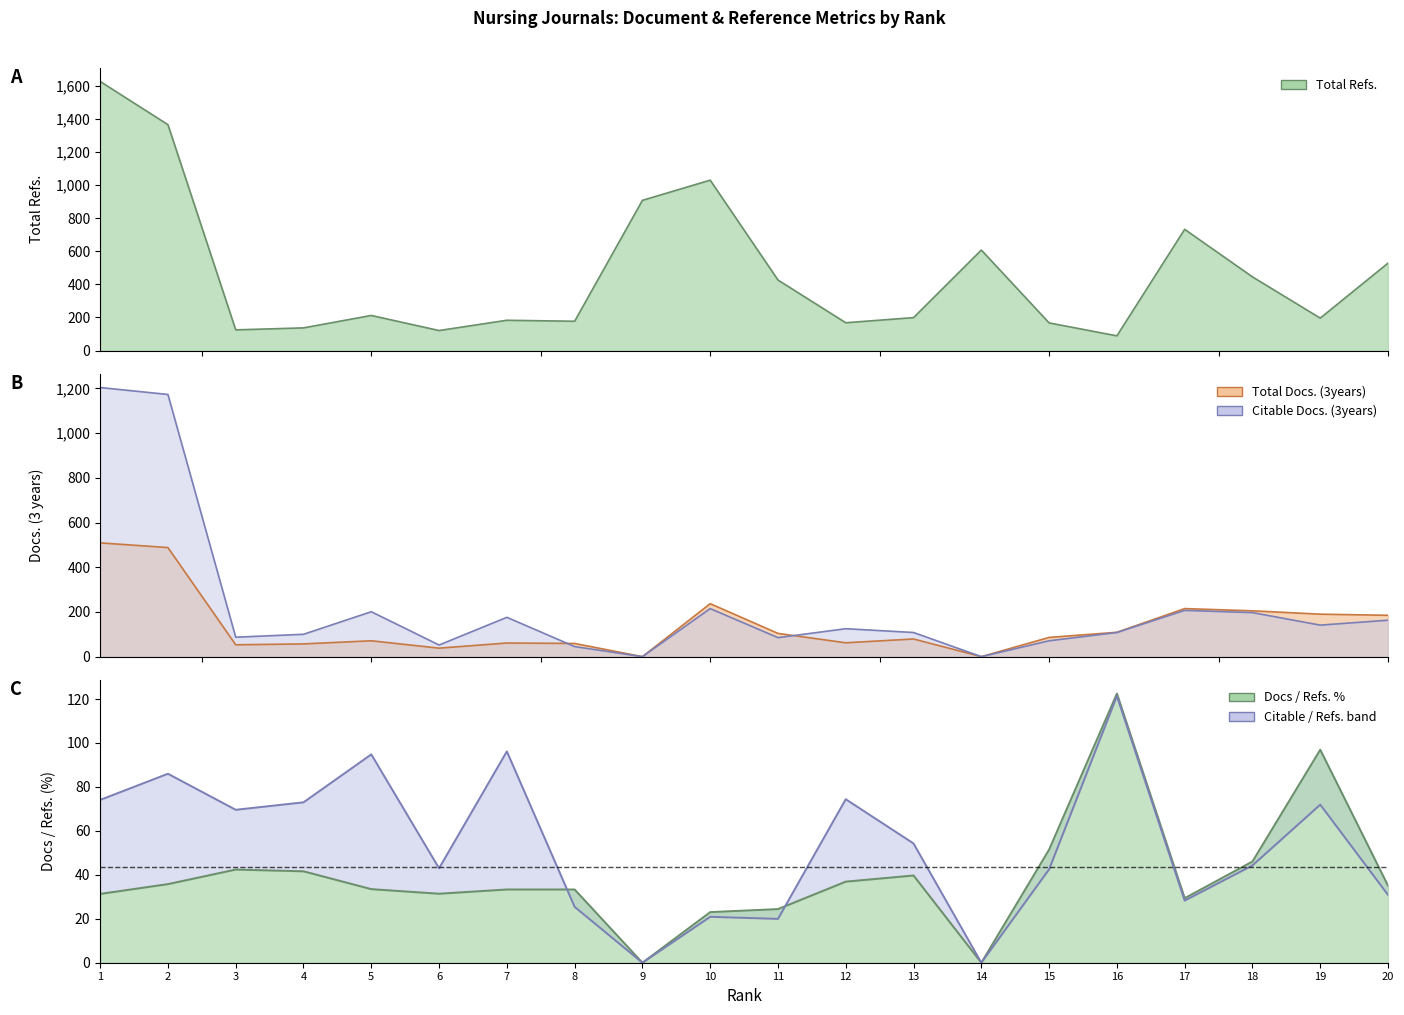

The Total Refs. series shows 388 at 9. True or false?

False